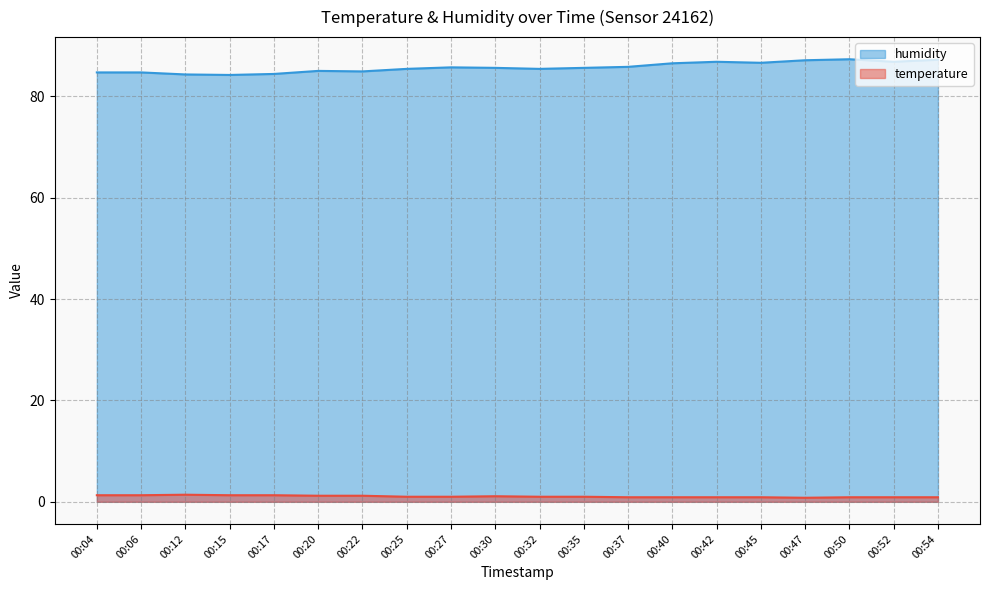

Is it true that humidity equals 148.2 at 00:04?

False